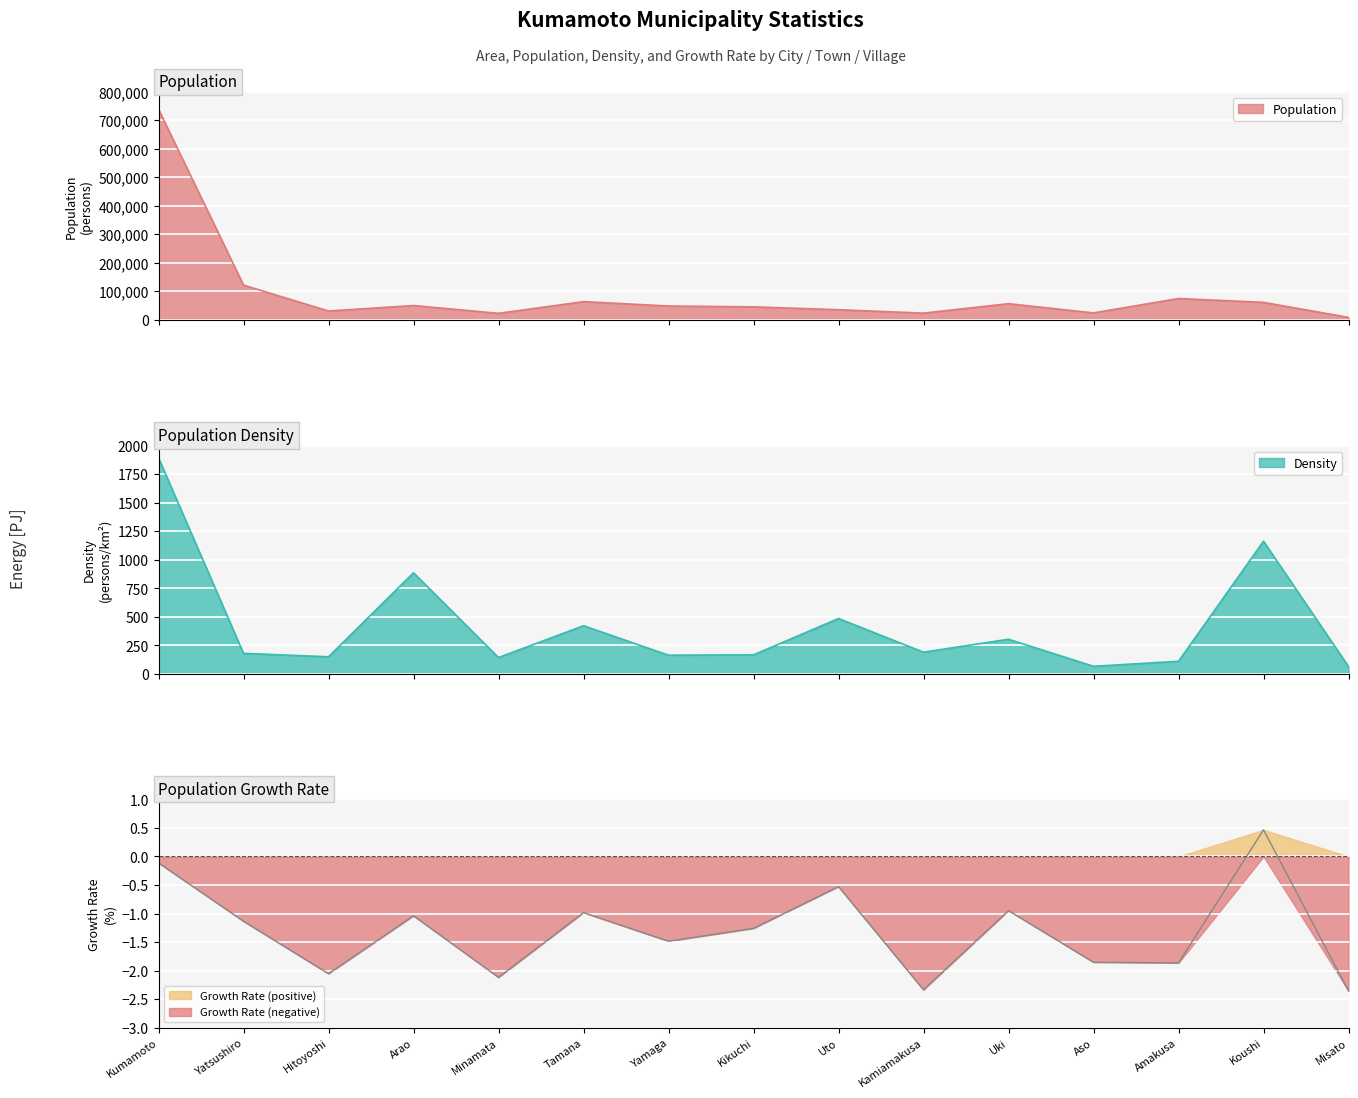

List the labels in order of PopGrowth value, smallest first.

Misato, Kamiamakusa, Minamata, Hitoyoshi, Amakusa, Aso, Yamaga, Kikuchi, Yatsushiro, Arao, Tamana, Uki, Uto, Kumamoto, Koushi